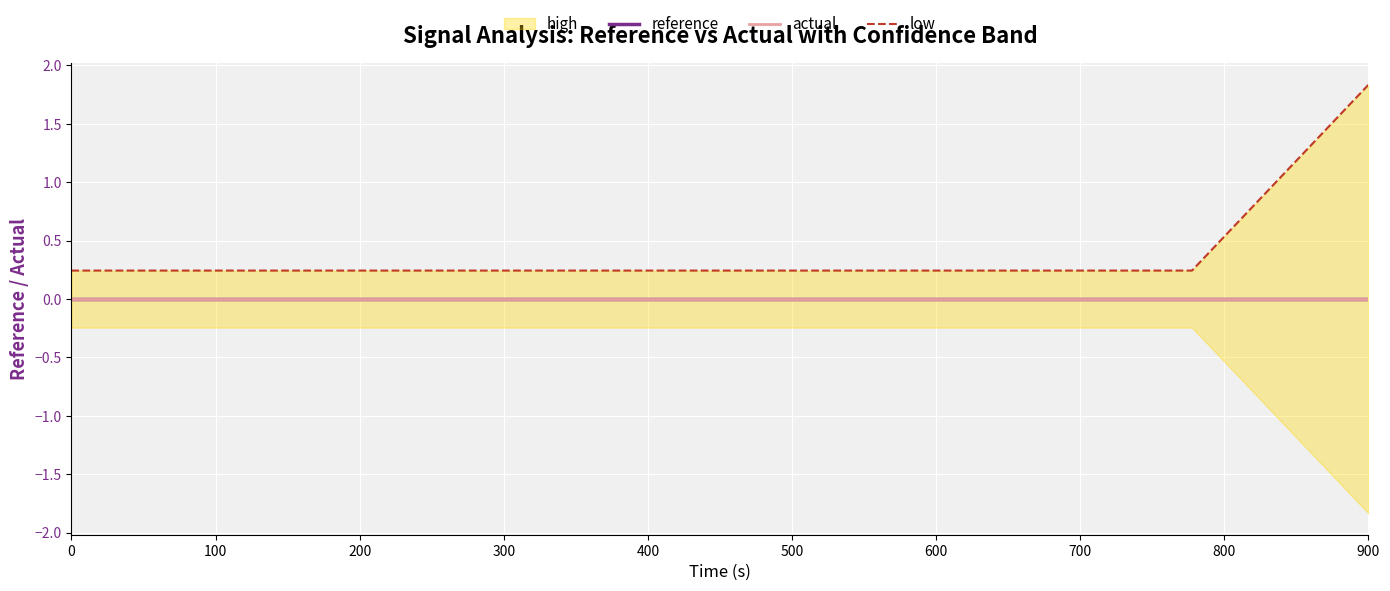

What is the minimum value for low?

0.2